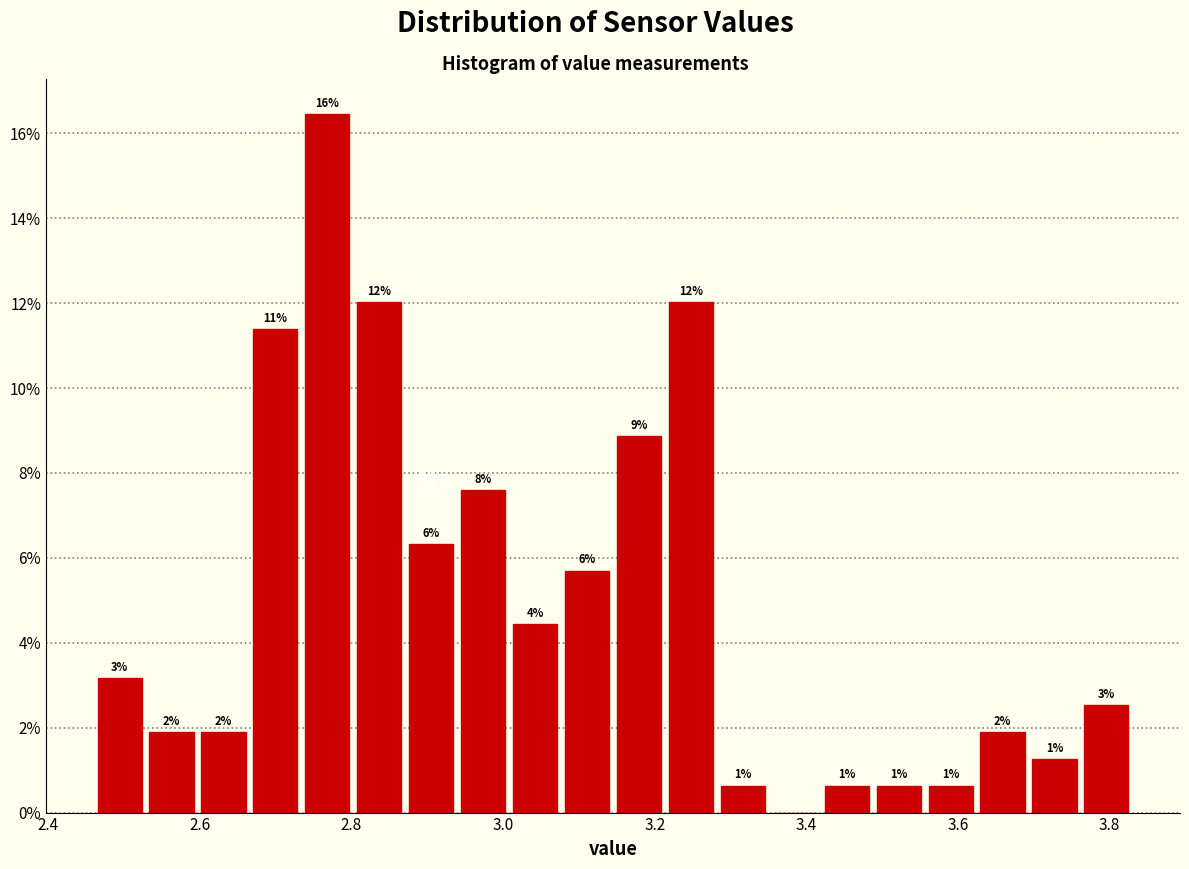

Read against the x-axis, roughly where is the centre of the tallest bar?

2.76